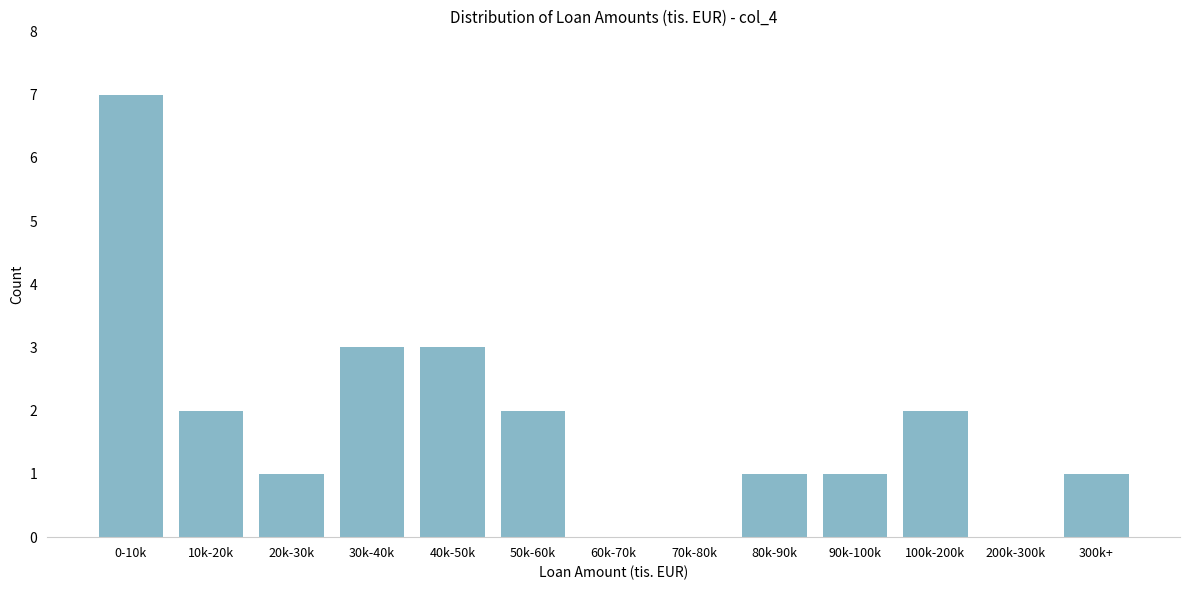

Reading left to right, transcribe all the data shown in this chart.

0-10k=7	10k-20k=2	20k-30k=1	30k-40k=3	40k-50k=3	50k-60k=2	60k-70k=0	70k-80k=0	80k-90k=1	90k-100k=1	100k-200k=2	200k-300k=0	300k+=1